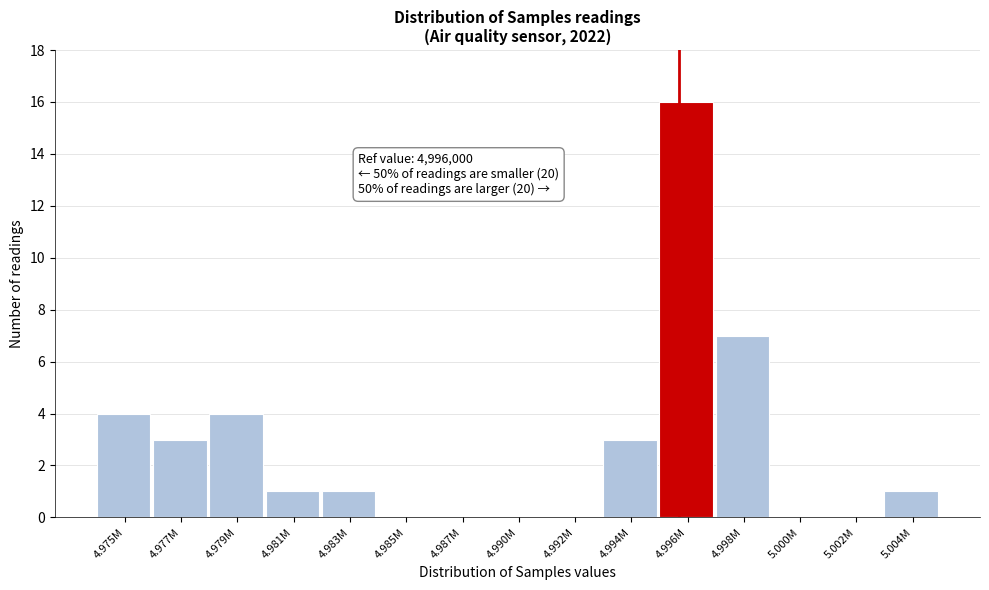

Reading right to left, transcribe all the data shown in this chart.

5.004M=1	5.002M=0	5.000M=0	4.998M=7	4.996M=16	4.994M=3	4.992M=0	4.990M=0	4.987M=0	4.985M=0	4.983M=1	4.981M=1	4.979M=4	4.977M=3	4.975M=4